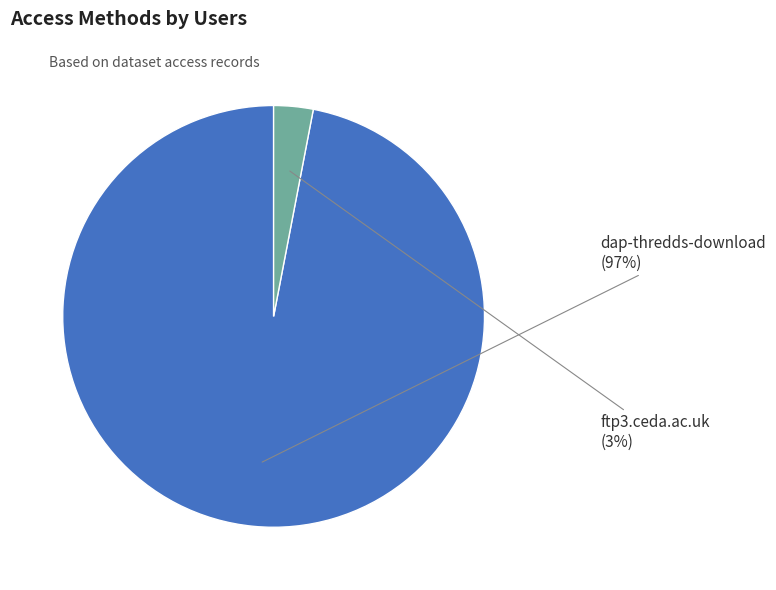

Count the number of slices in the pie.

2